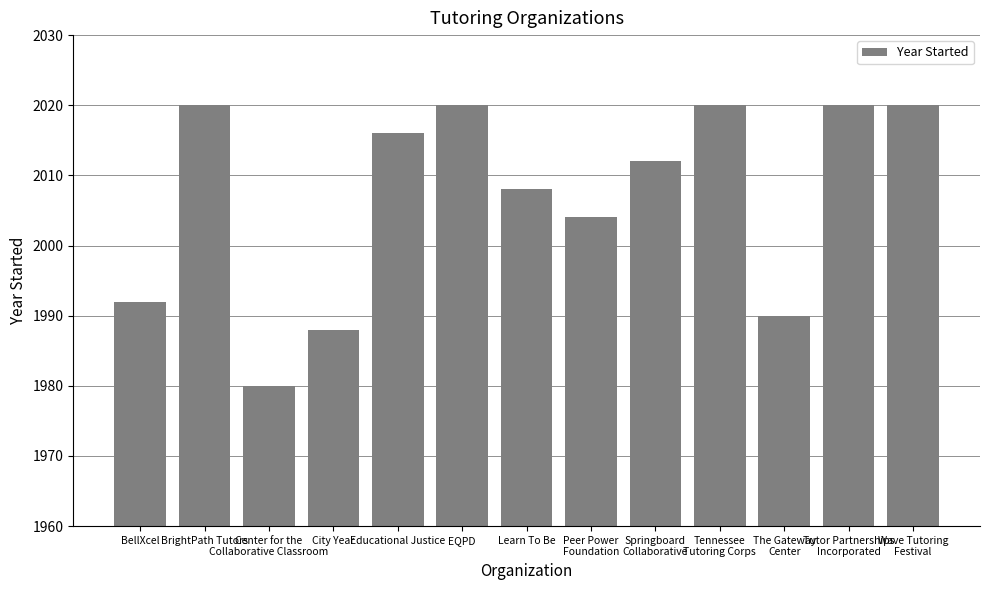

What is the greatest value displayed?

2020